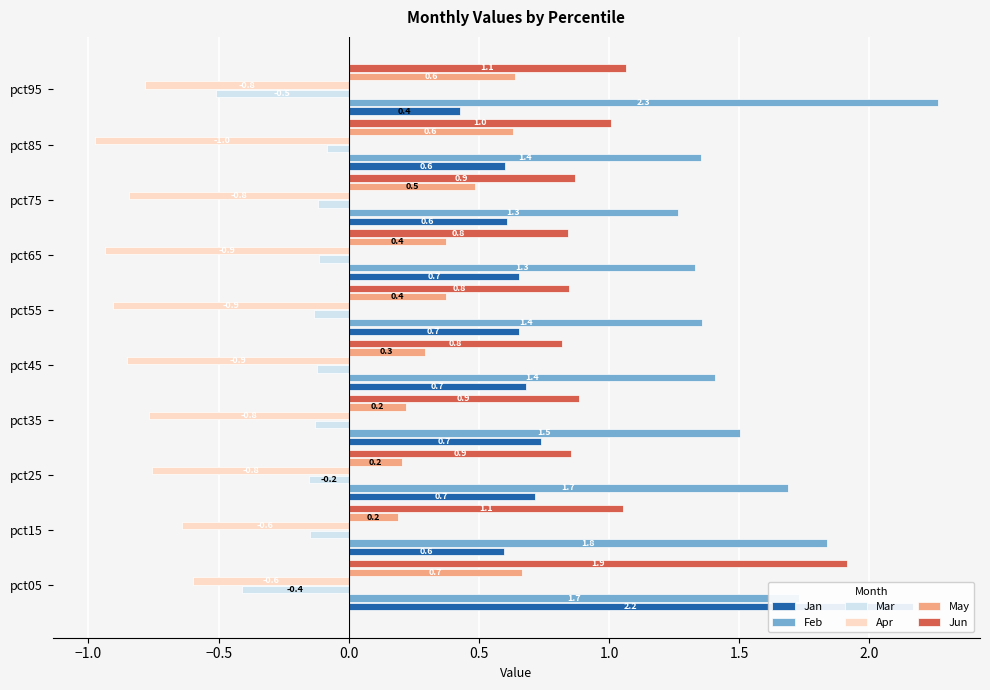

Reading left to right, list all the values displayed in this chart.

Jan: 2.2	0.6	0.7	0.7	0.7	0.7	0.7	0.6	0.6	0.4
Feb: 1.7	1.8	1.7	1.5	1.4	1.4	1.3	1.3	1.4	2.3
Mar: -0.4	-0.1	-0.2	-0.1	-0.1	-0.1	-0.1	-0.1	-0.1	-0.5
Apr: -0.6	-0.6	-0.8	-0.8	-0.9	-0.9	-0.9	-0.8	-1.0	-0.8
May: 0.7	0.2	0.2	0.2	0.3	0.4	0.4	0.5	0.6	0.6
Jun: 1.9	1.1	0.9	0.9	0.8	0.8	0.8	0.9	1.0	1.1